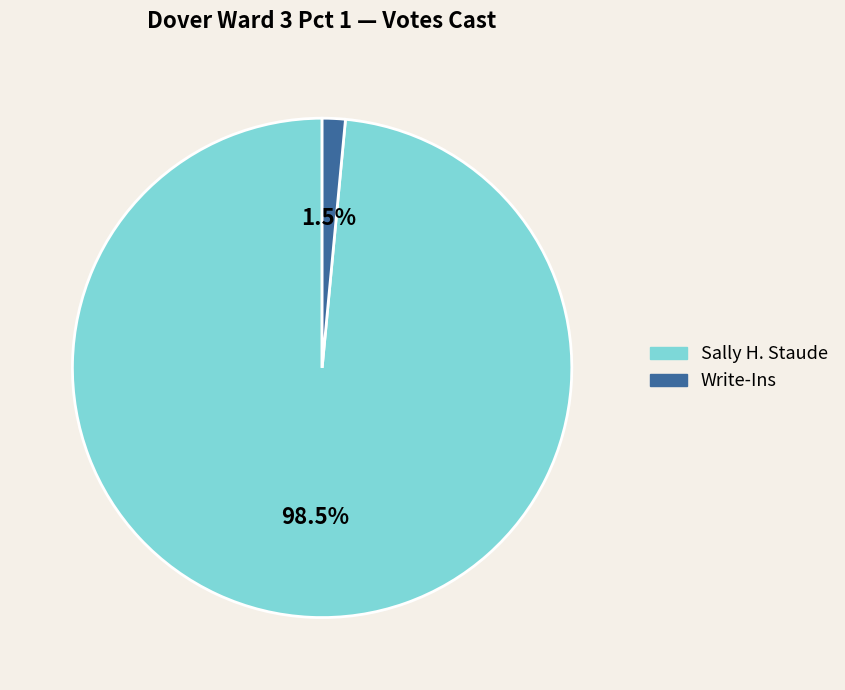

How many slices are in this pie chart?

2